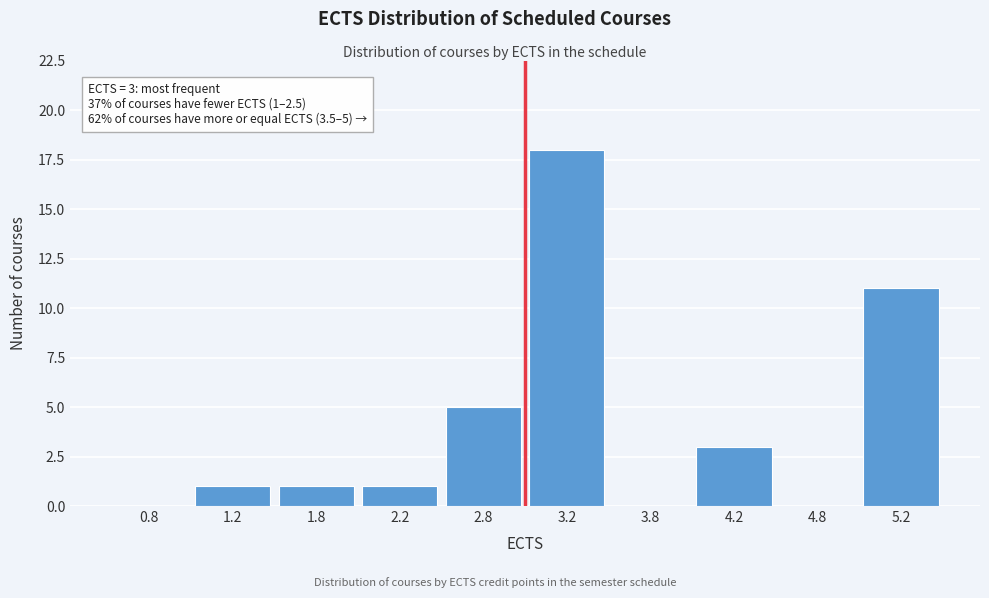

Which range on the x-axis has the tallest bar?

3.0 to 3.5